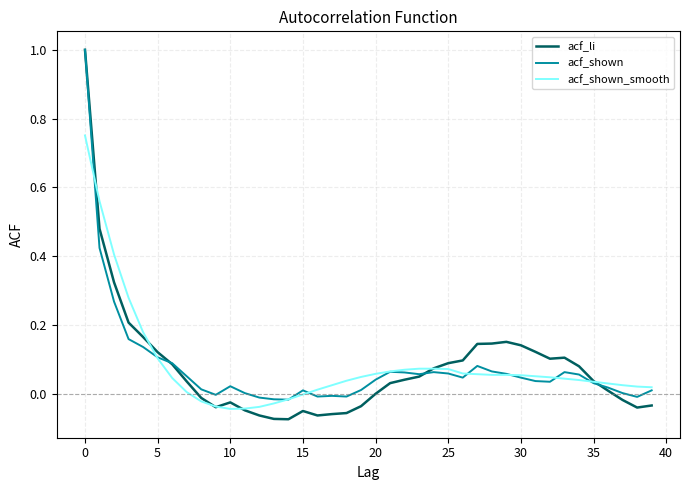

Which series has the largest range (max minus min)?

acf_li